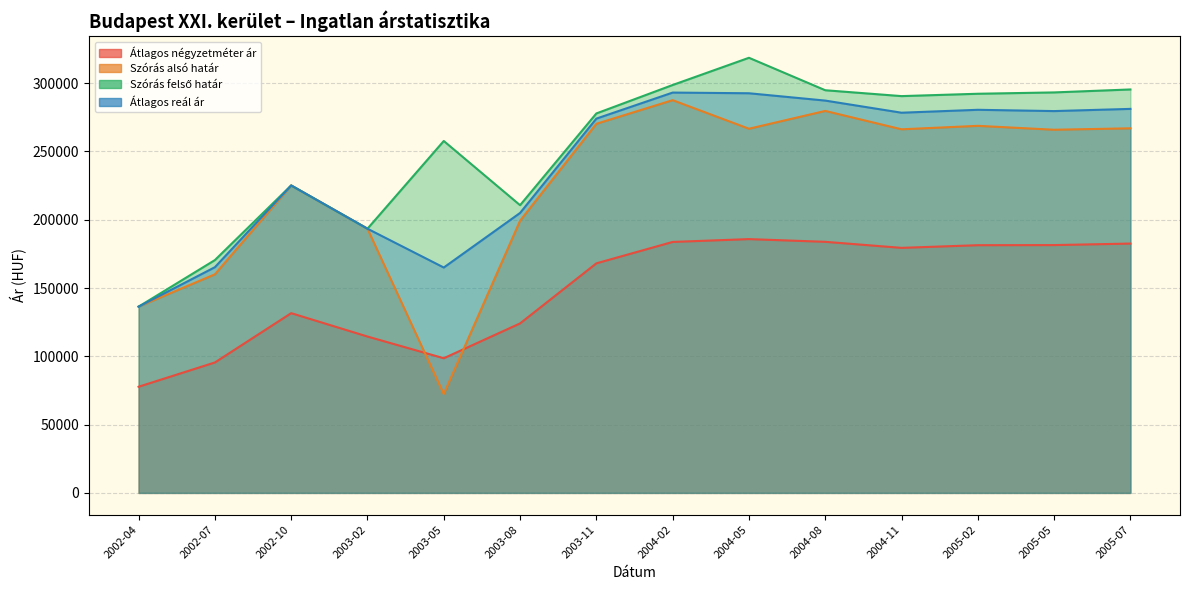

List the series in order of their peak value, lowest first.

Átlagos négyzetméter ár, Szórás alsó határ, Átlagos reál ár, Szórás felső határ